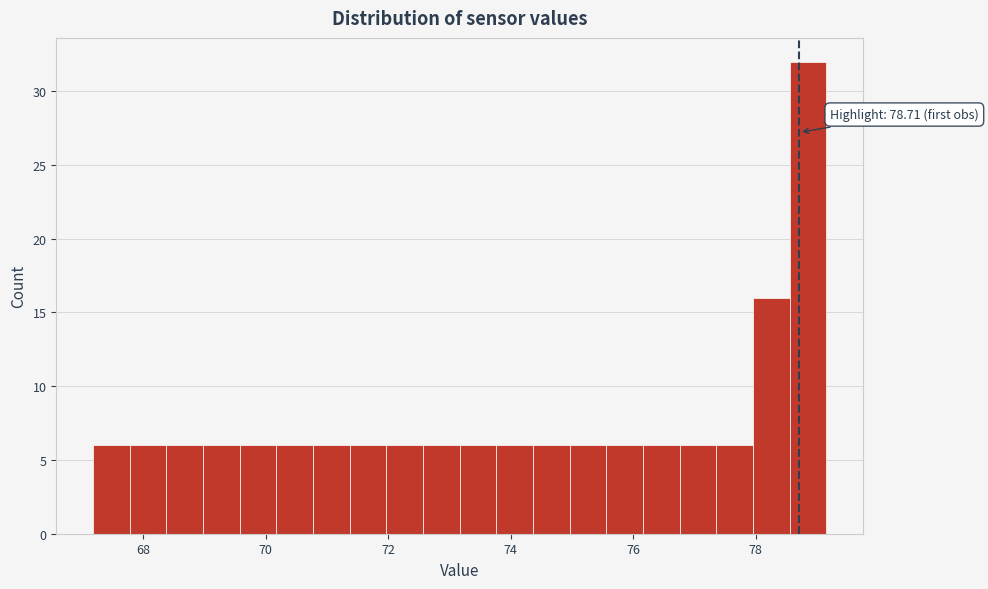

Around what value on the x-axis is the tallest bar? Give the approximate position of its centre, as read against the axis.

78.8